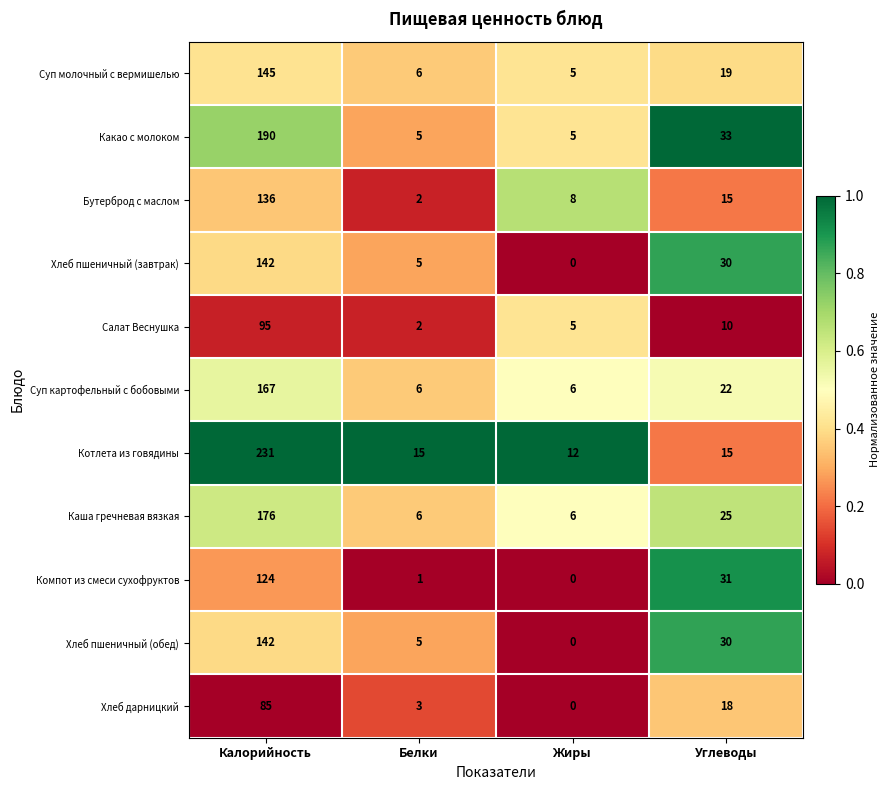

What is the spread (max minus min) of values at Углеводы?

23